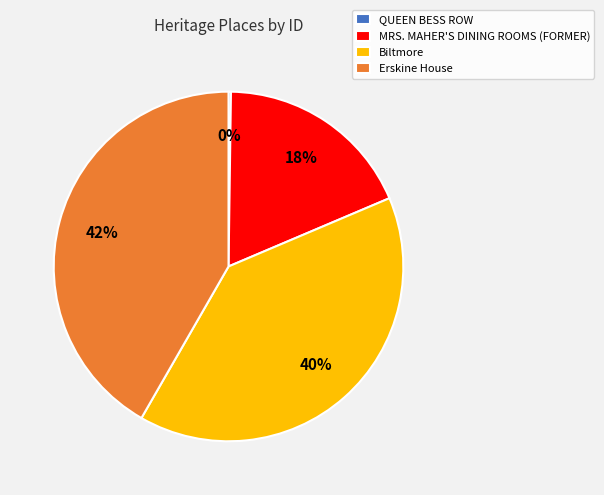

Do Biltmore and Erskine House together represent more than half of the pie?

Yes